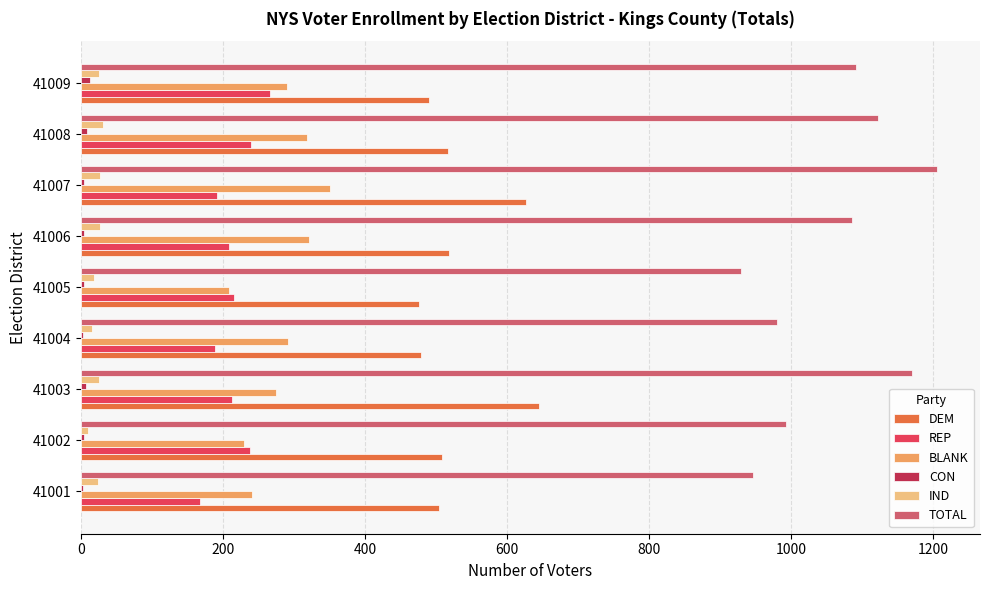

What is the sum of all CON values?

55